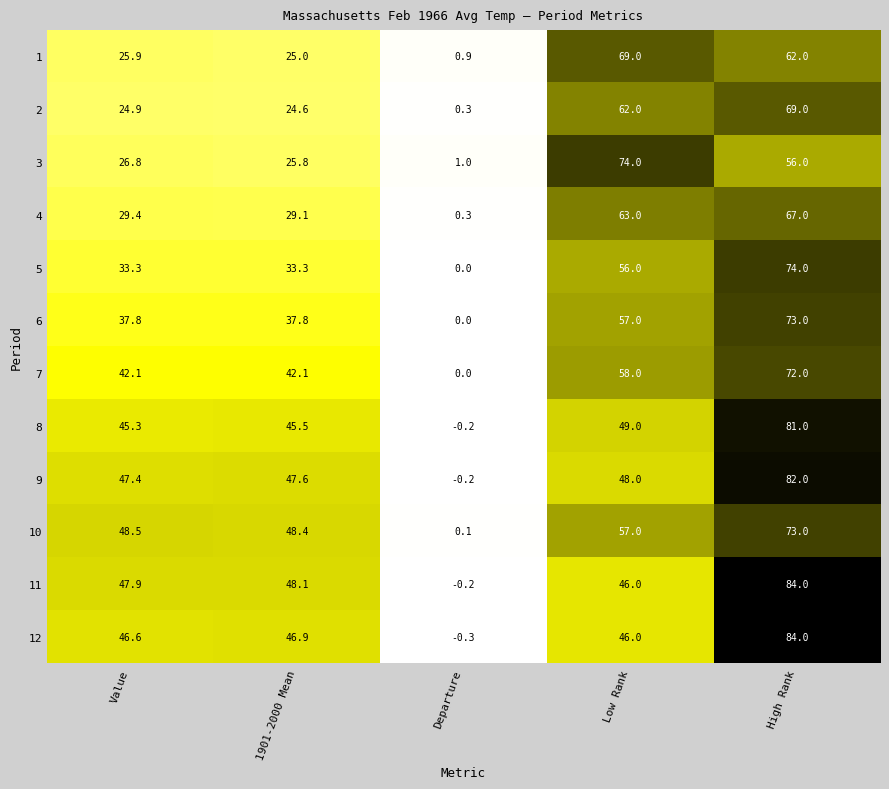

The value of 8 at 1901-2000 Mean is 45.5. True or false?

True